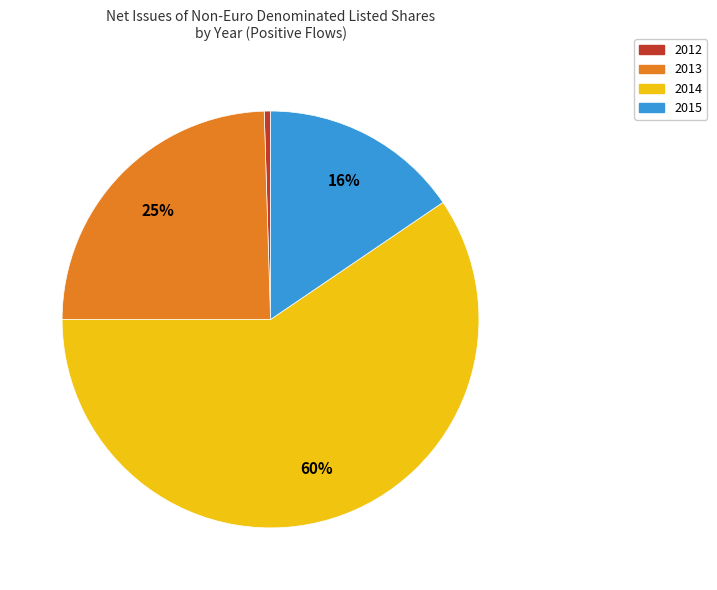

Between 2015 and 2013, which is larger?

2013